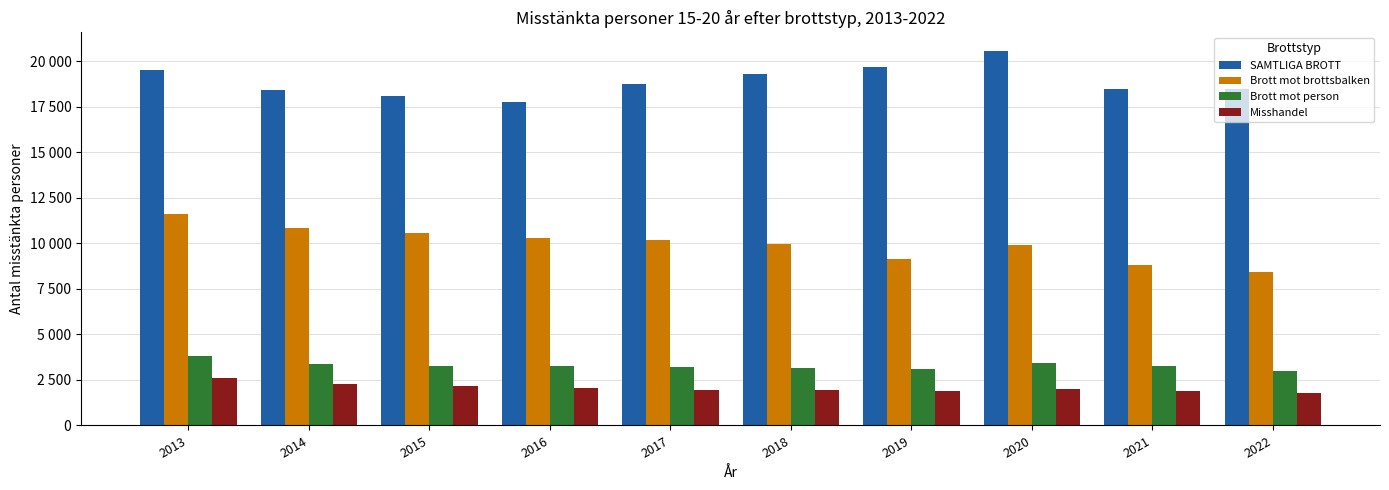

What is the maximum value for Brott mot person?

3811